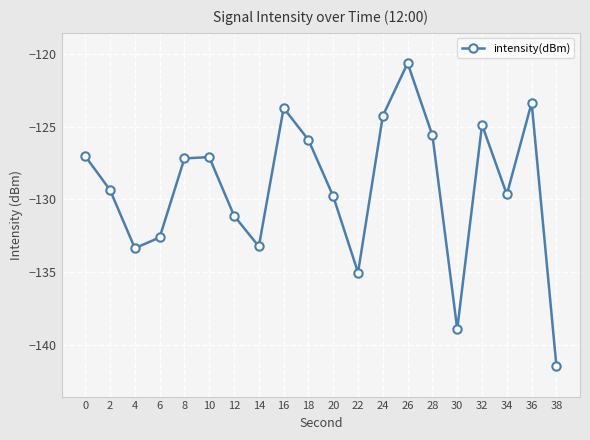

What is the approximate value at 4?

-133.4